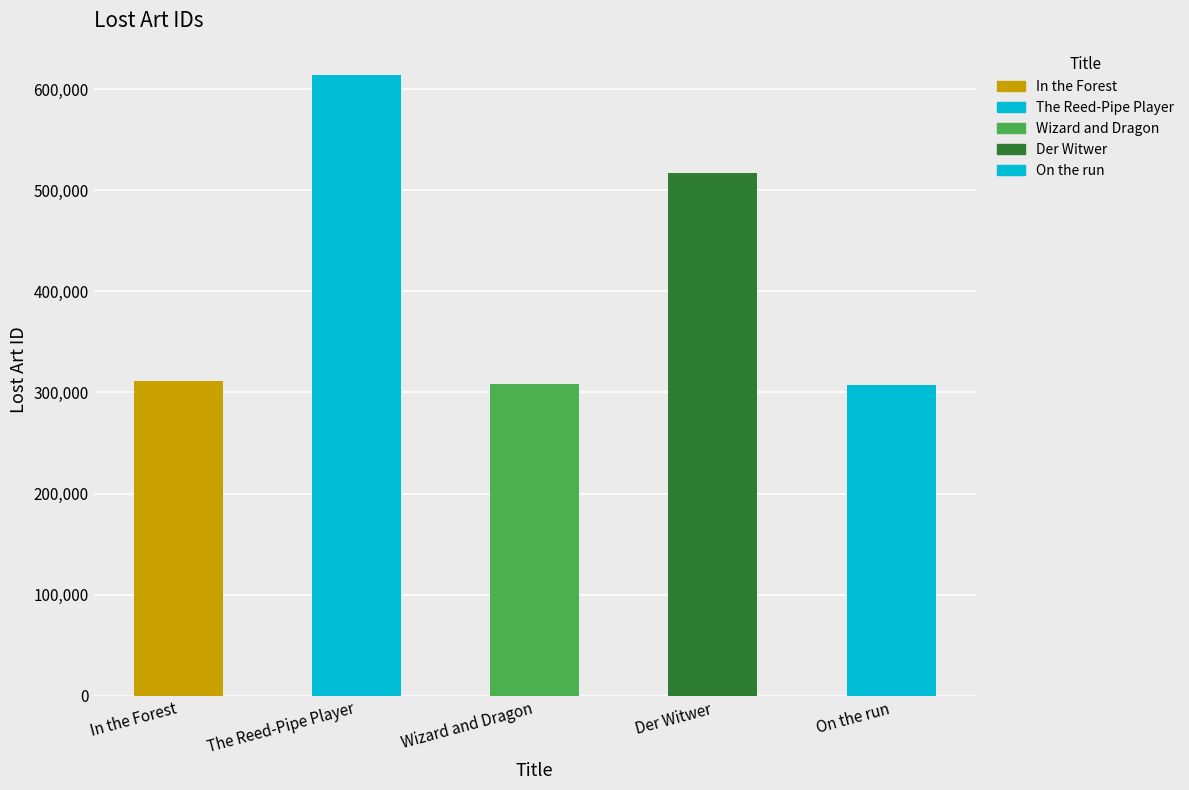

At which label does the data first exceed 311597?

The Reed-Pipe Player